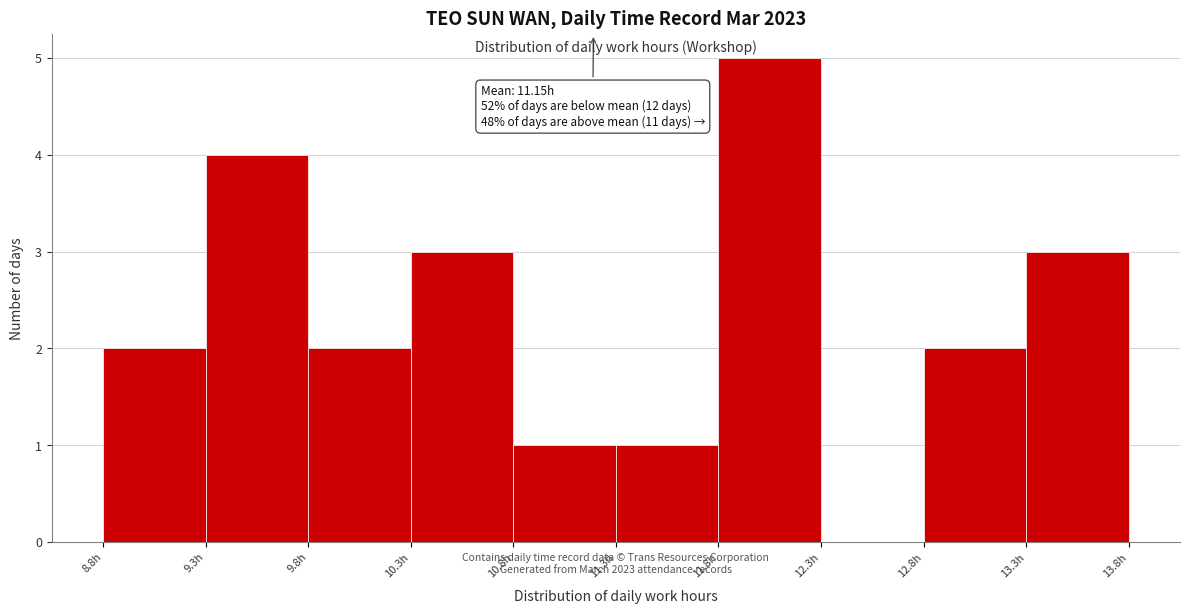

Over which range of the x-axis is the bar tallest?

11.76 to 12.26